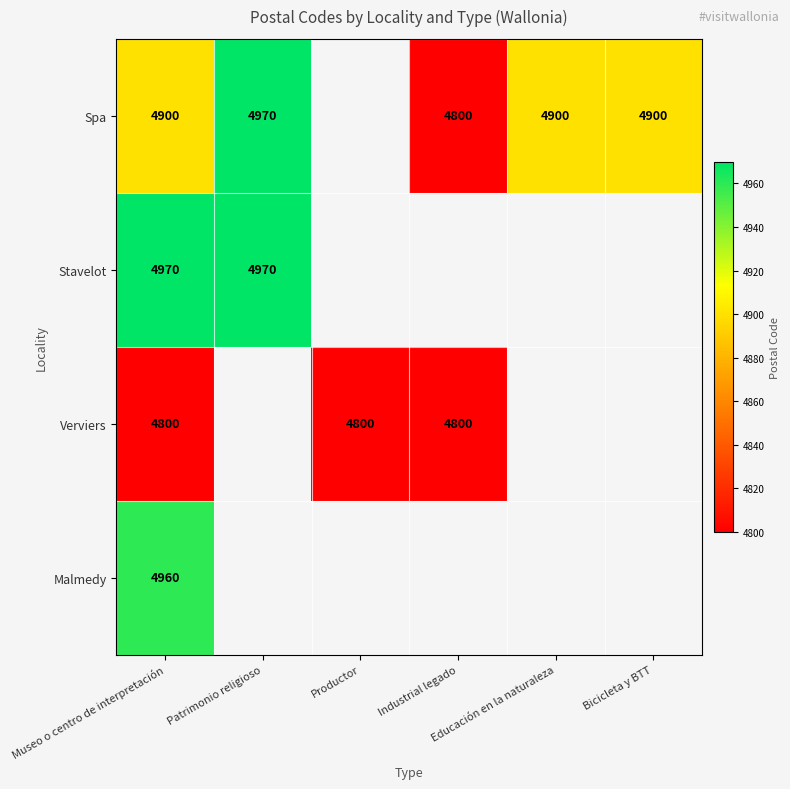

What is the greatest value displayed?

4970.0